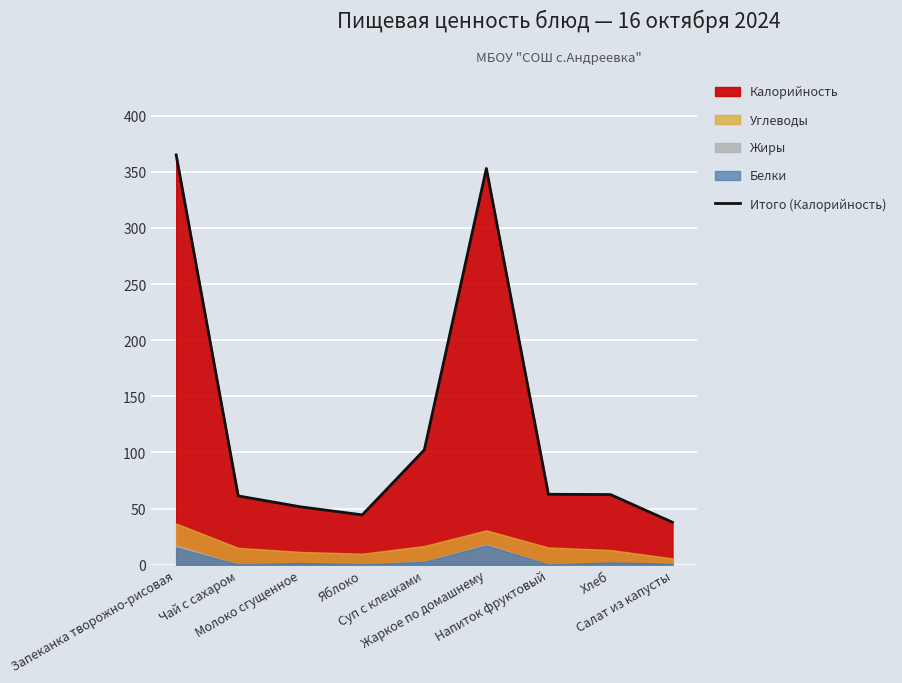

What is the minimum value shown in the chart?

37.8